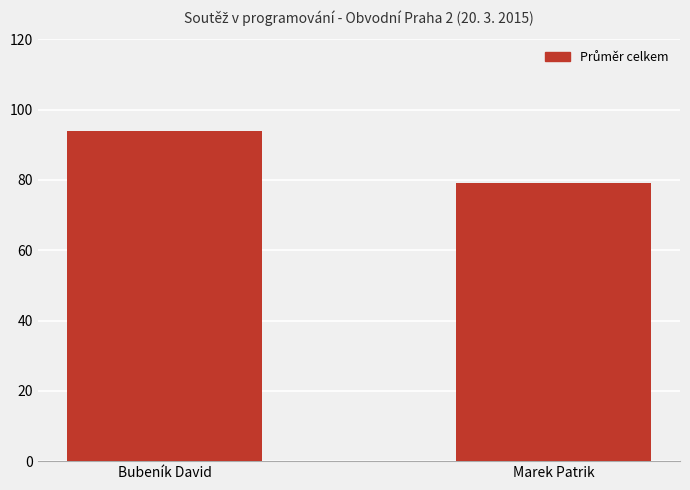

What is the label of the 1st bar from the left?

Bubeník David